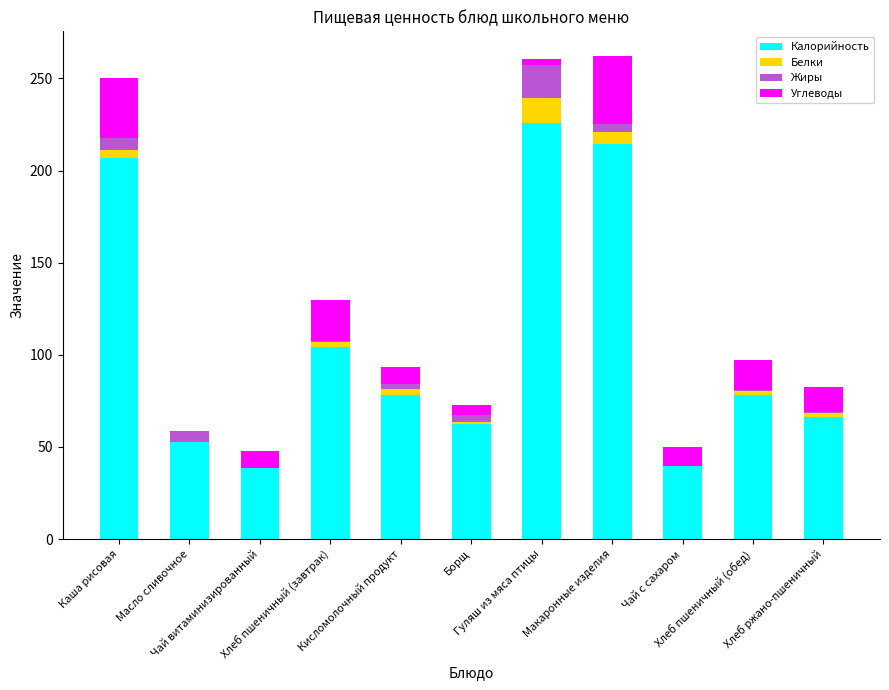

What is the sum of the Углеводы values at Макаронные изделия and Чай с сахаром?

47.1